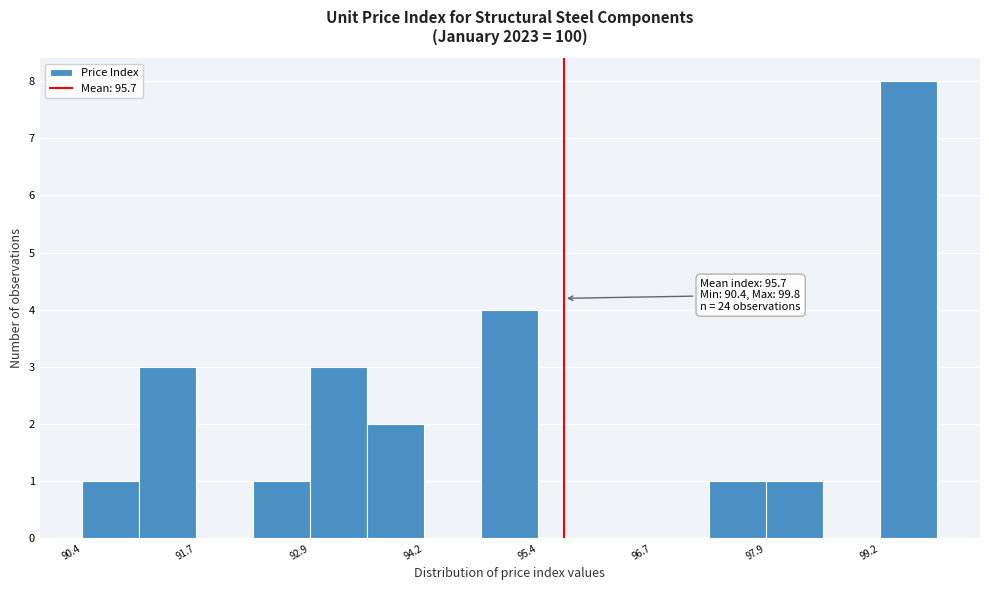

Around what value on the x-axis is the tallest bar? Give the approximate position of its centre, as read against the axis.

99.4